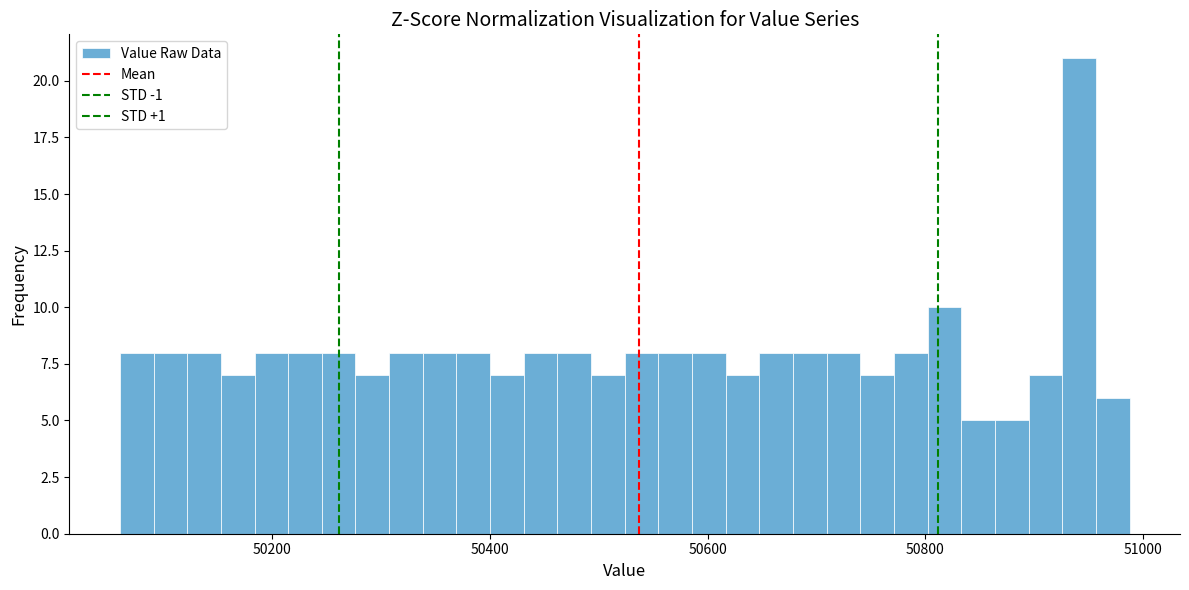

Read against the x-axis, roughly where is the centre of the tallest bar?

50940